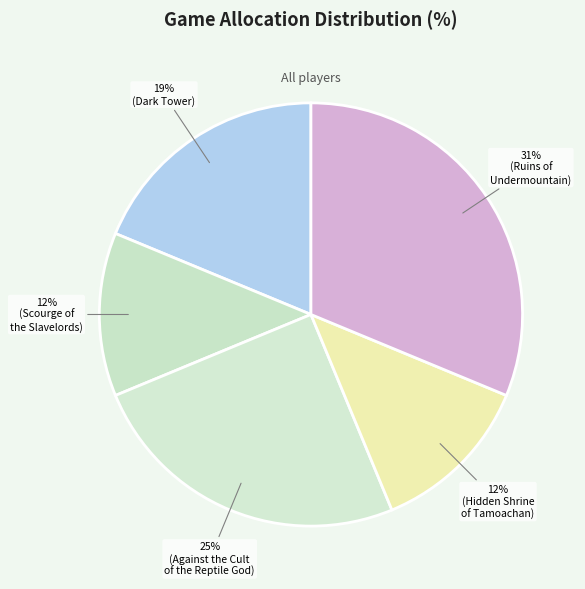

How many segments does this pie chart have?

5